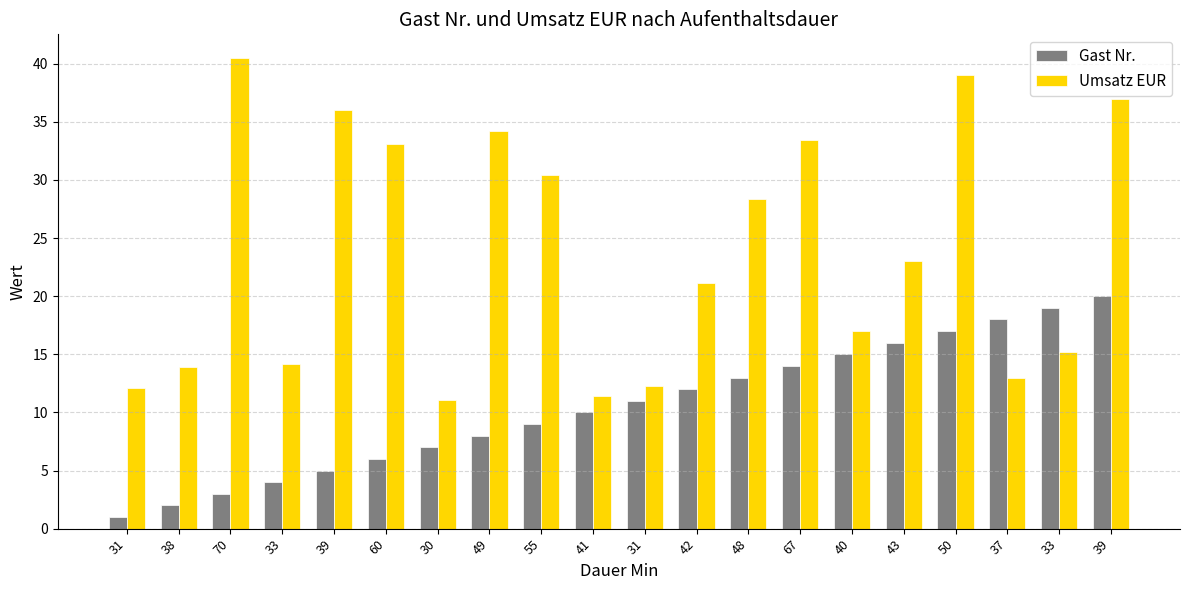

What are all the series names shown in the legend?

Gast Nr., Umsatz EUR